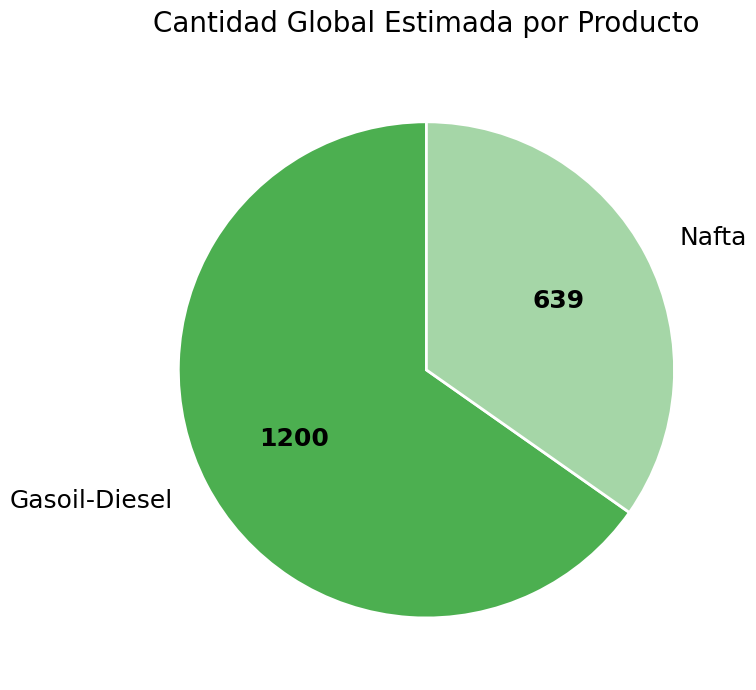

Is the sum of Gasoil-Diesel and Nafta greater than half?

Yes